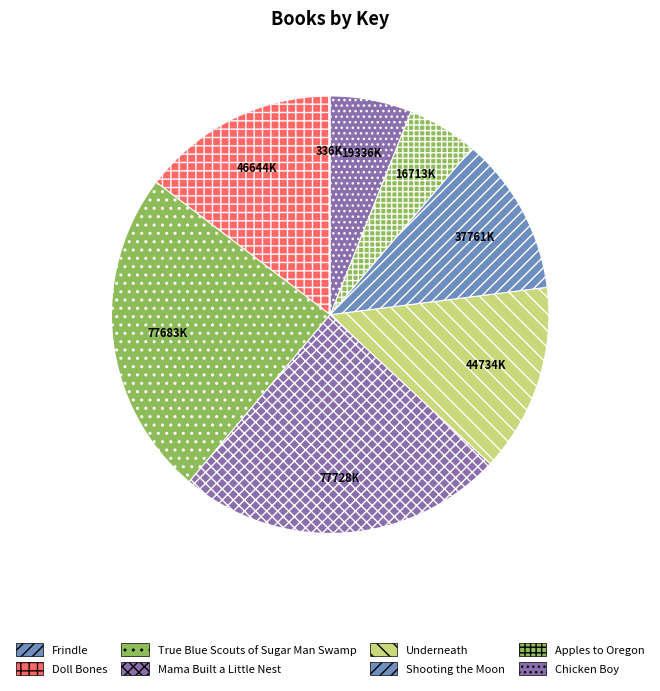

True or false: Doll Bones accounts for 15% of the total.

True